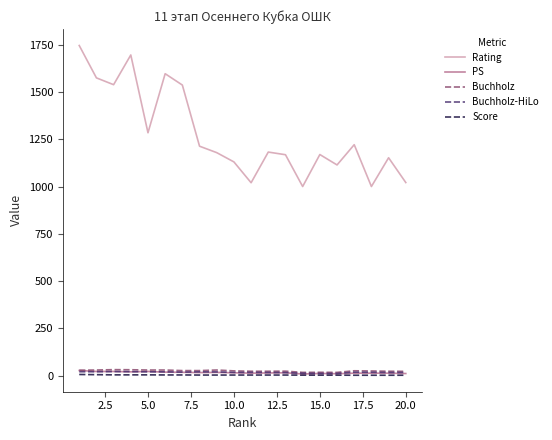

True or false: Rating and Score cross at least once.

False